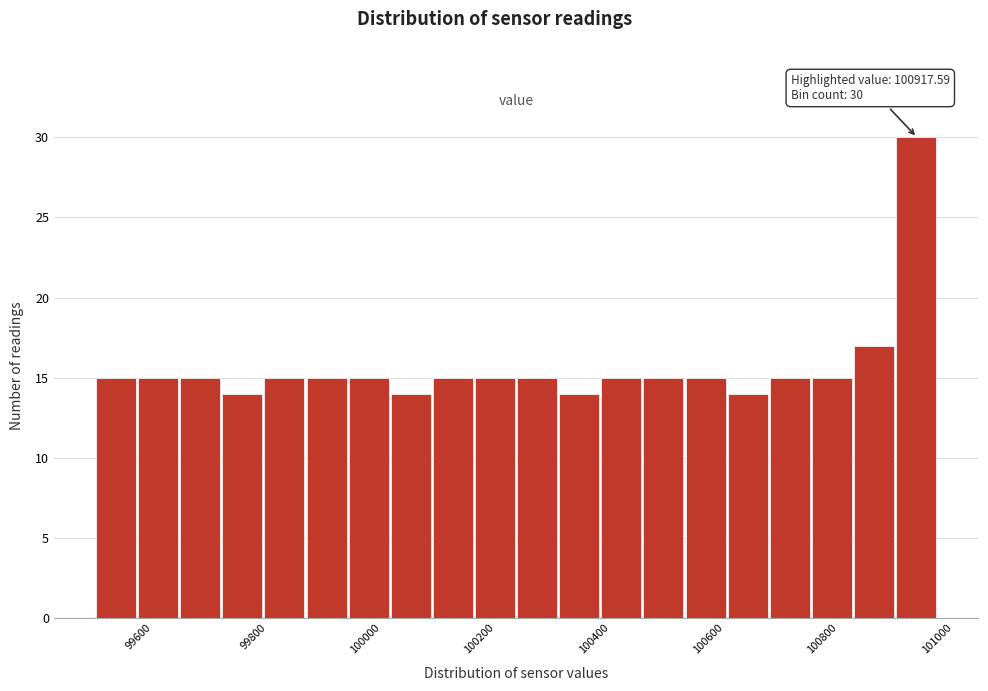

Read against the x-axis, roughly where is the centre of the tallest bar?

100940